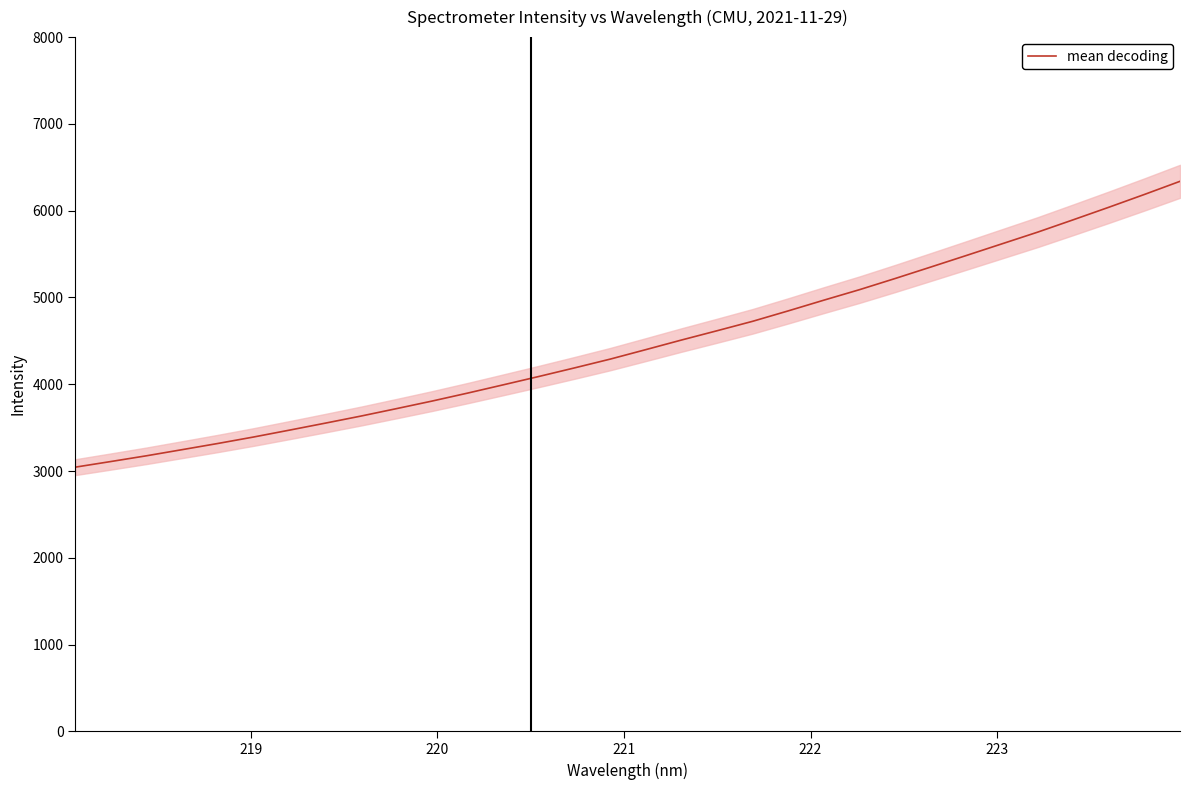

What is the highest value of the mean decoding series?

6338.4